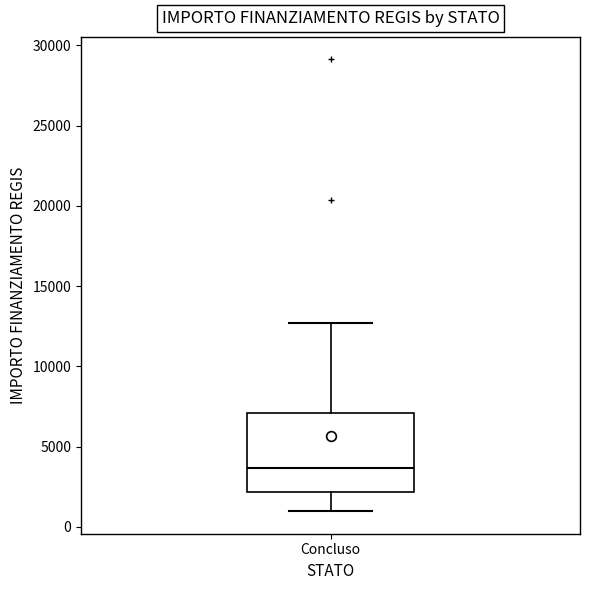

Where does the median line of the box for Concluso sit on the y-axis? The values are not printed on the chart, so give them approximately, as read against the axis.

3500